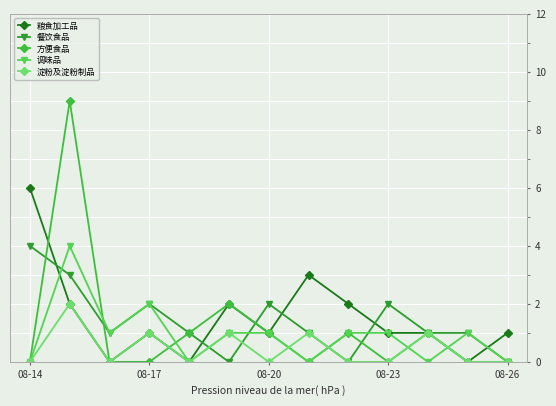

Does the chart have visible grid lines?

Yes